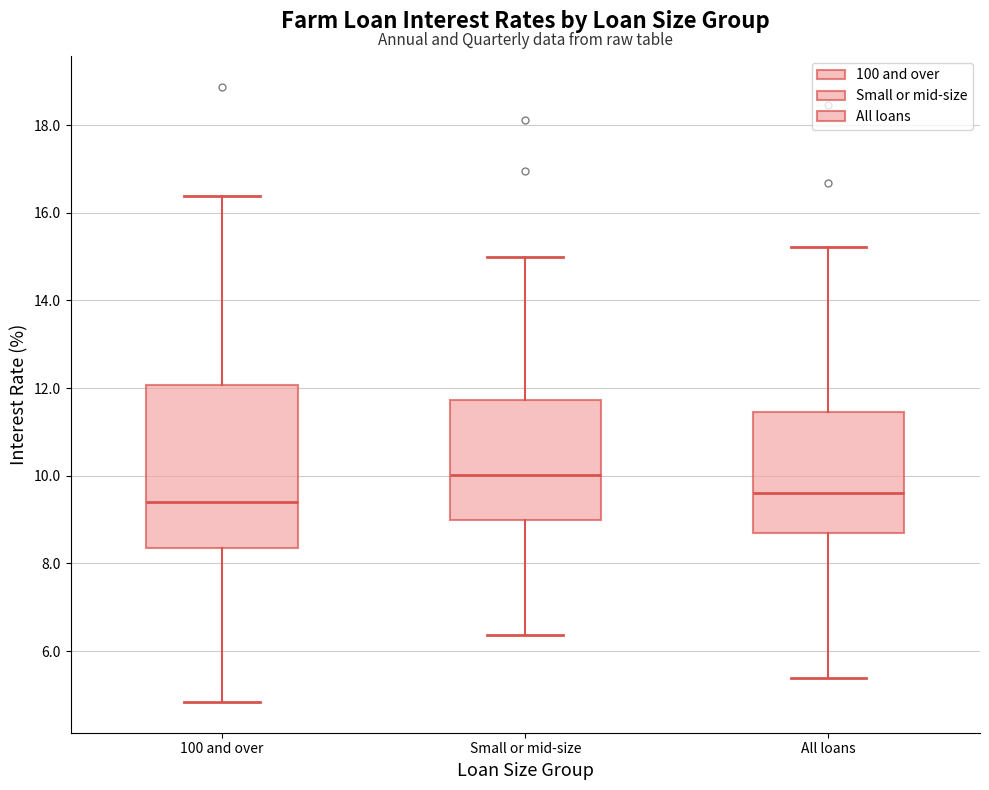

Comparing the boxes themselves (not the whiskers), which one is the tallest?

100 and over